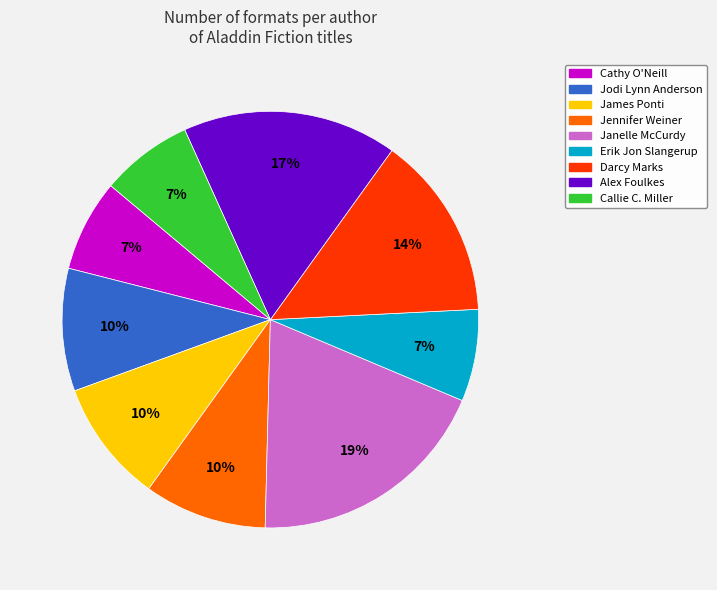

Is there a majority slice in this chart?

No